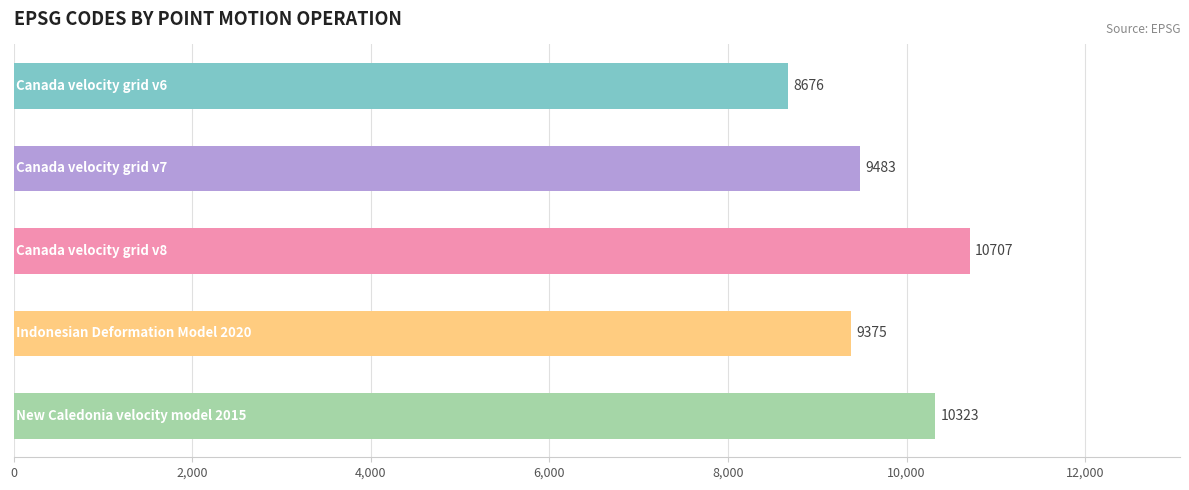

What is the average value?

9713